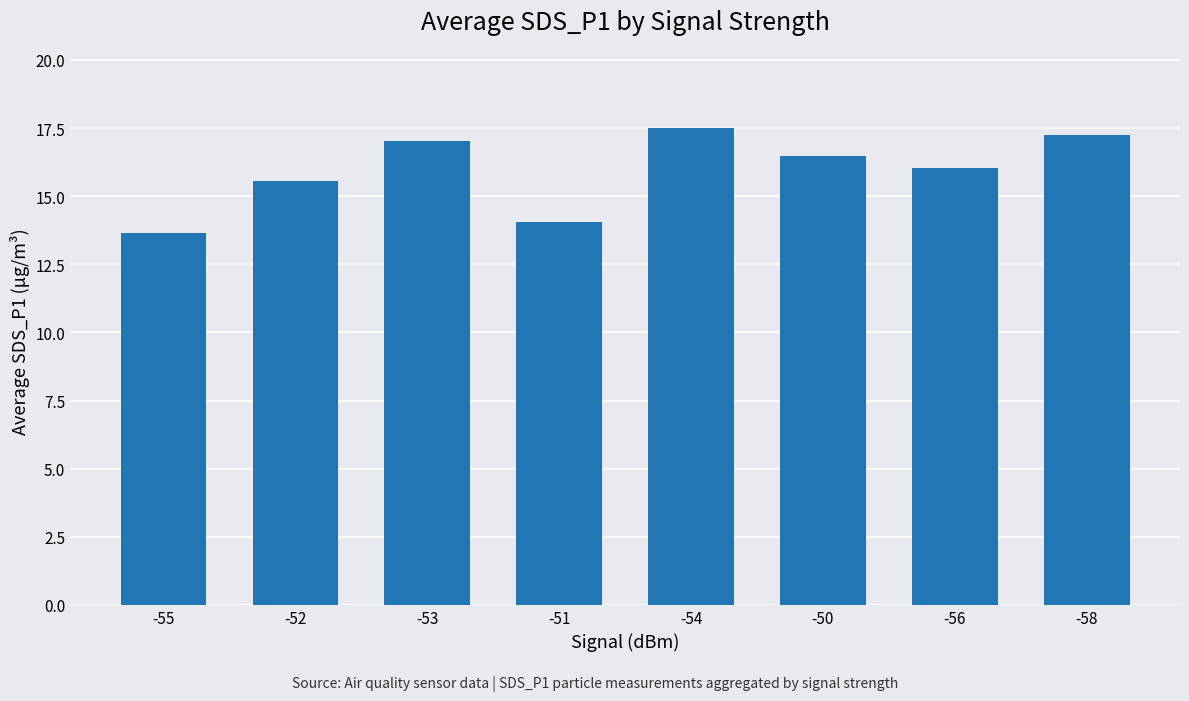

What is the smallest value displayed?

13.7